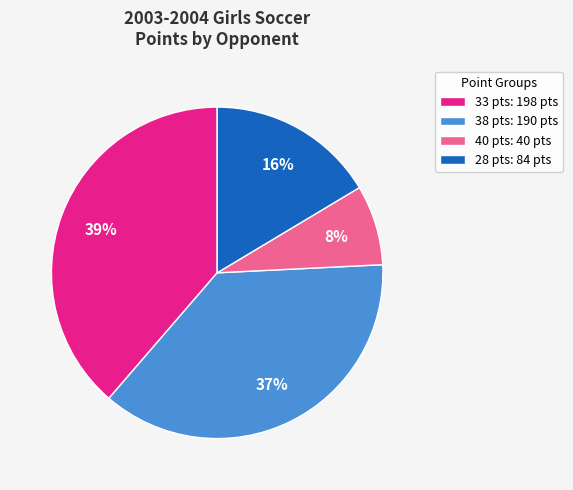

Which has a higher value, 40 pts: 40 pts or 33 pts: 198 pts?

33 pts: 198 pts